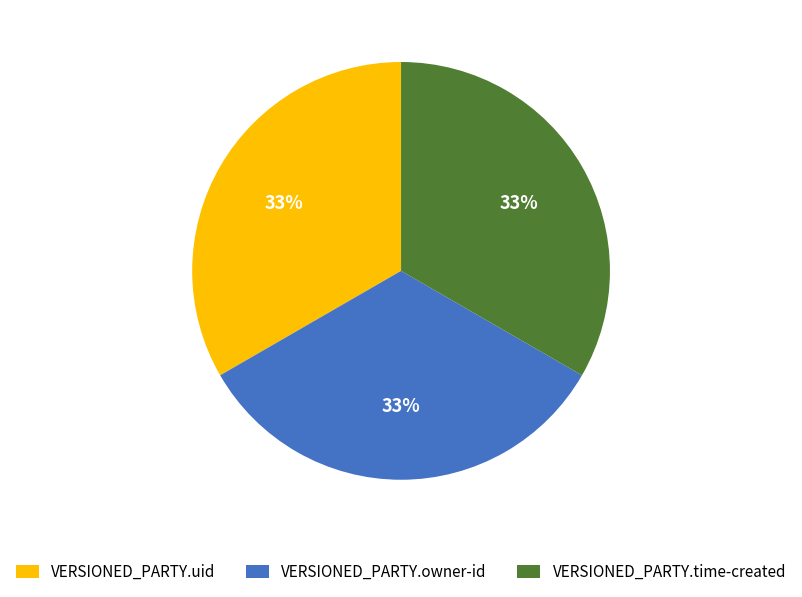

To the nearest percent, what is the average slice percentage?

33%